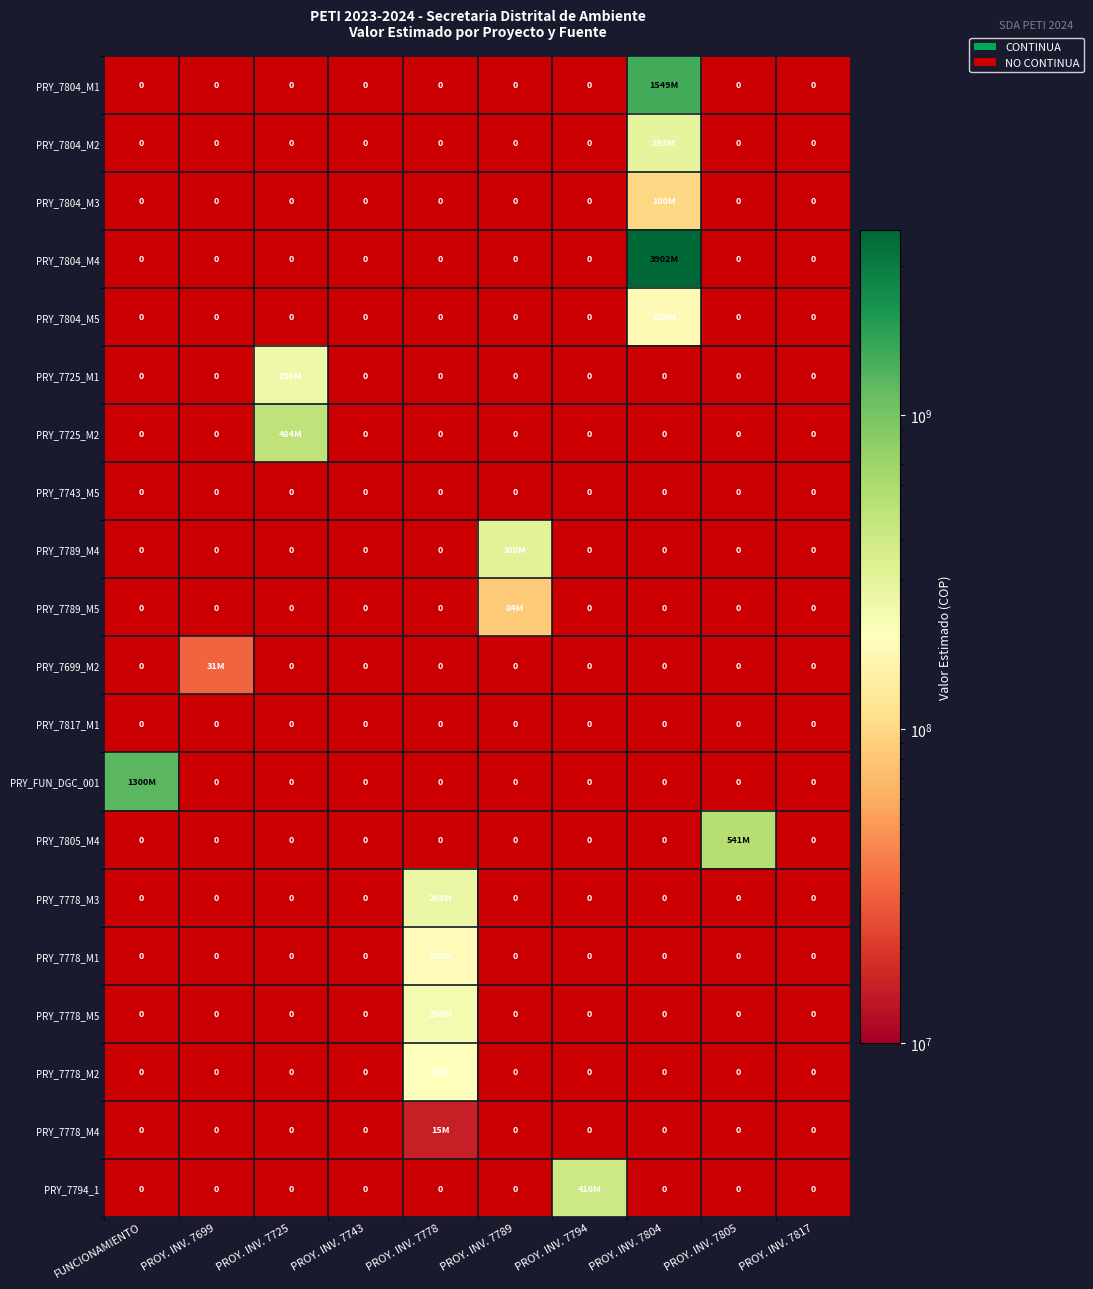

At PROY. INV. 7805, list the series in order from smallest to largest.

PRY_7804_M1, PRY_7804_M2, PRY_7804_M3, PRY_7804_M4, PRY_7804_M5, PRY_7725_M1, PRY_7725_M2, PRY_7743_M5, PRY_7789_M4, PRY_7789_M5, PRY_7699_M2, PRY_7817_M1, PRY_FUN_DGC_001, PRY_7778_M3, PRY_7778_M1, PRY_7778_M5, PRY_7778_M2, PRY_7778_M4, PRY_7794_1, PRY_7805_M4